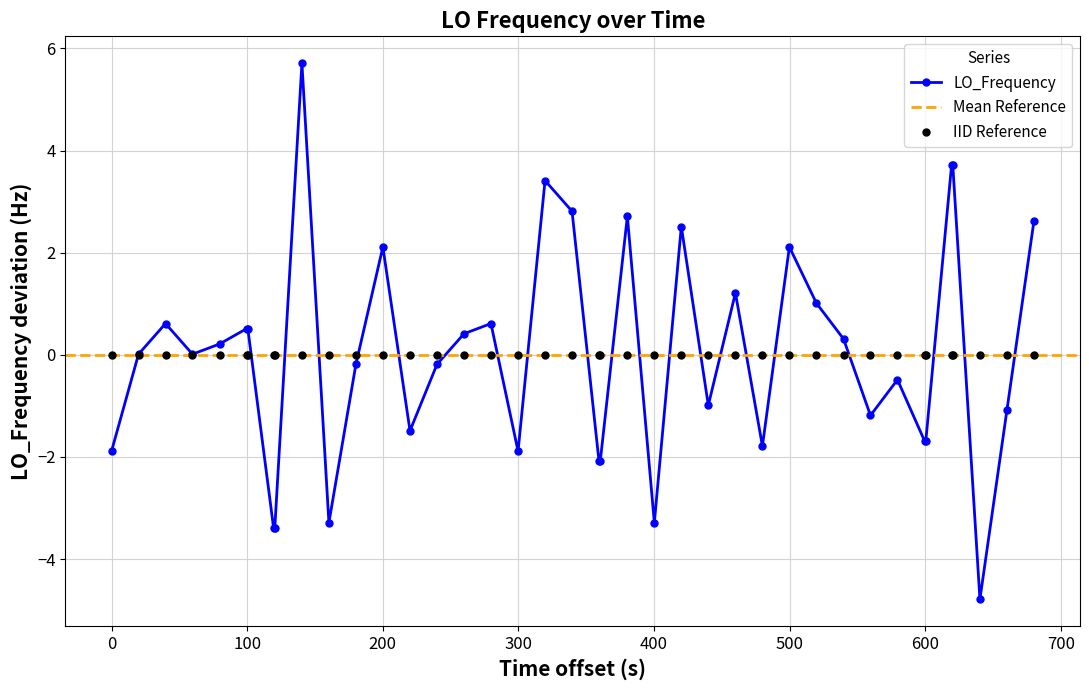

Does the chart display data point markers on the line(s)?

Yes